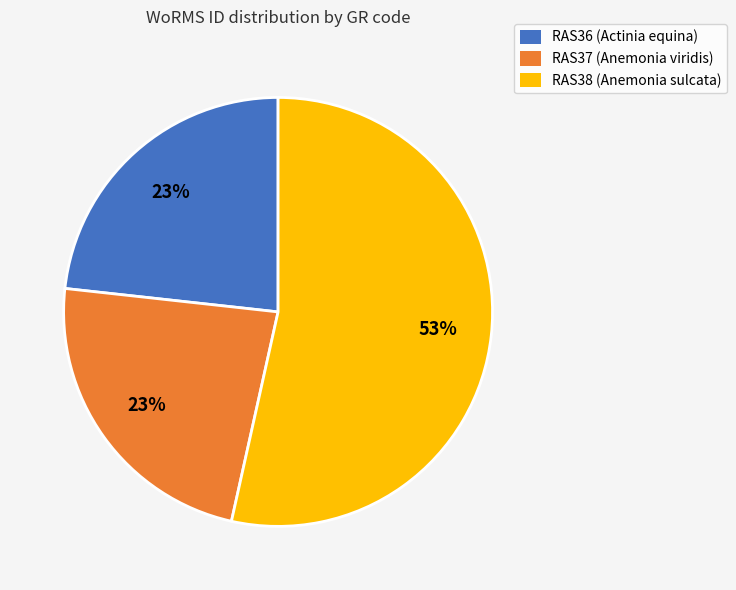

True or false: RAS38 (Anemonia sulcata) accounts for 42% of the total.

False